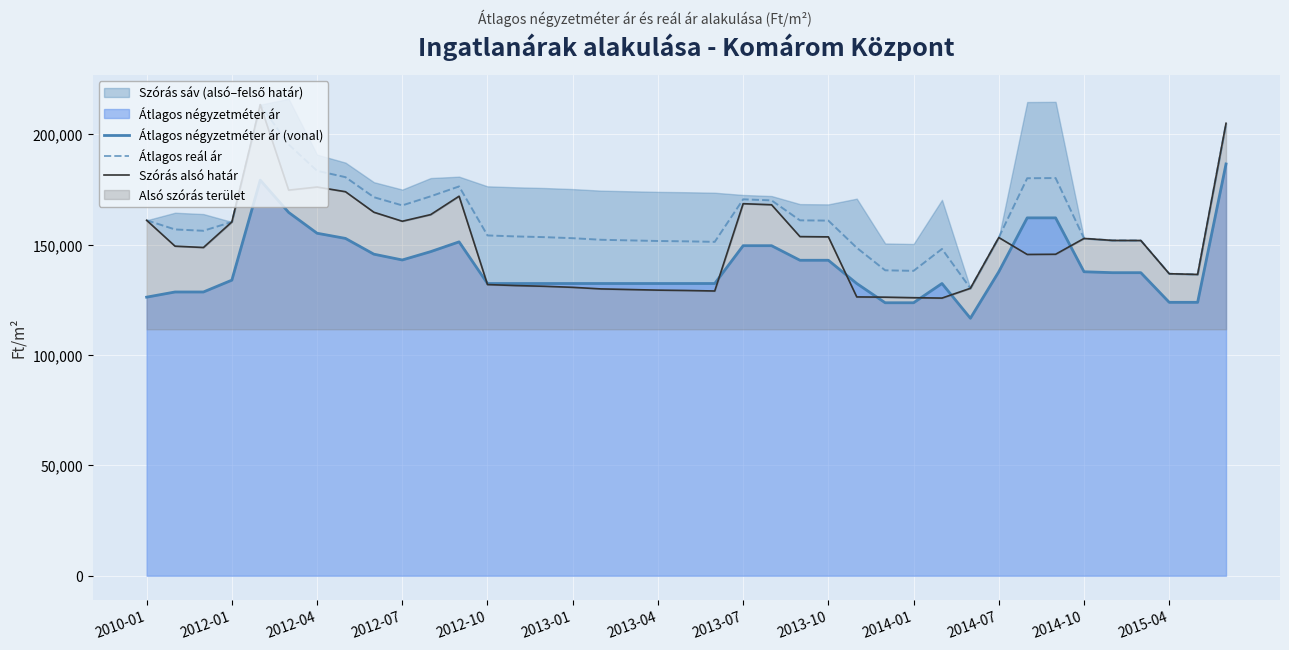

Which series ends up on top after the final intersection of Szórás alsó határ and Átlagos négyzetméter ár (vonal)?

Szórás alsó határ